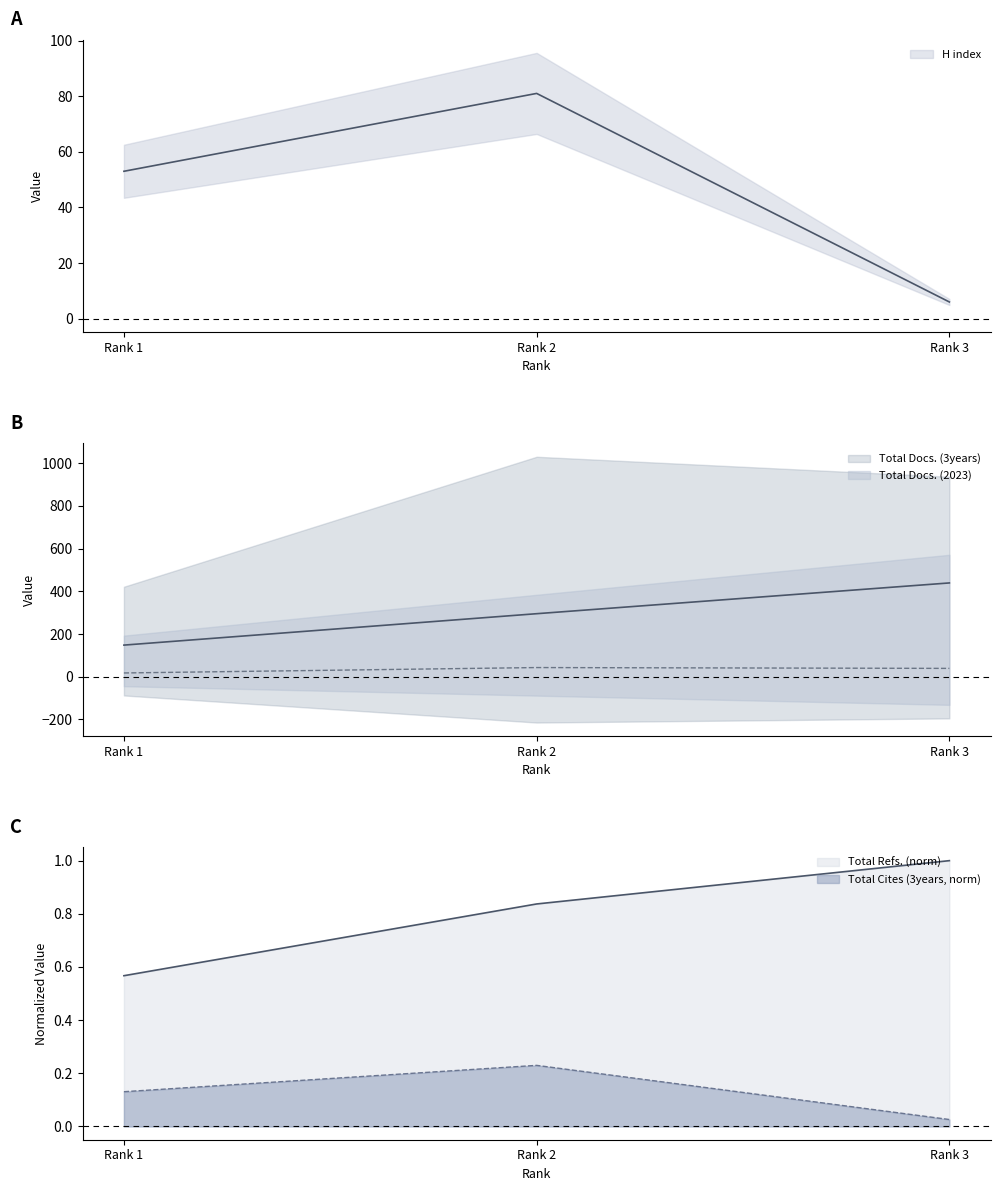

What is the minimum value for Total Refs.?

0.6